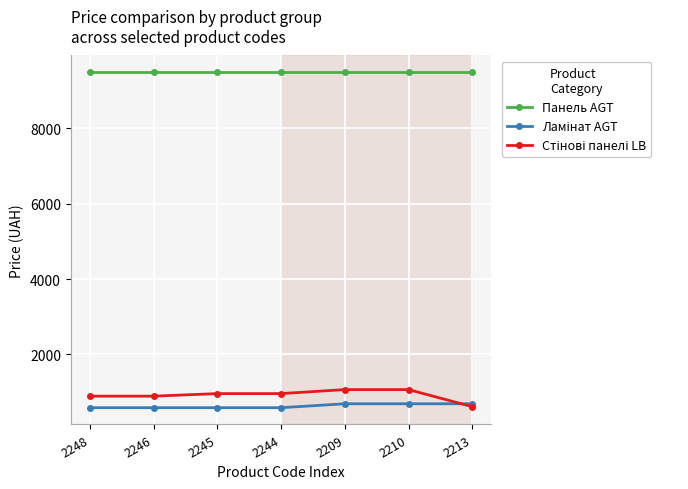

What is the greatest value displayed?

9480.1